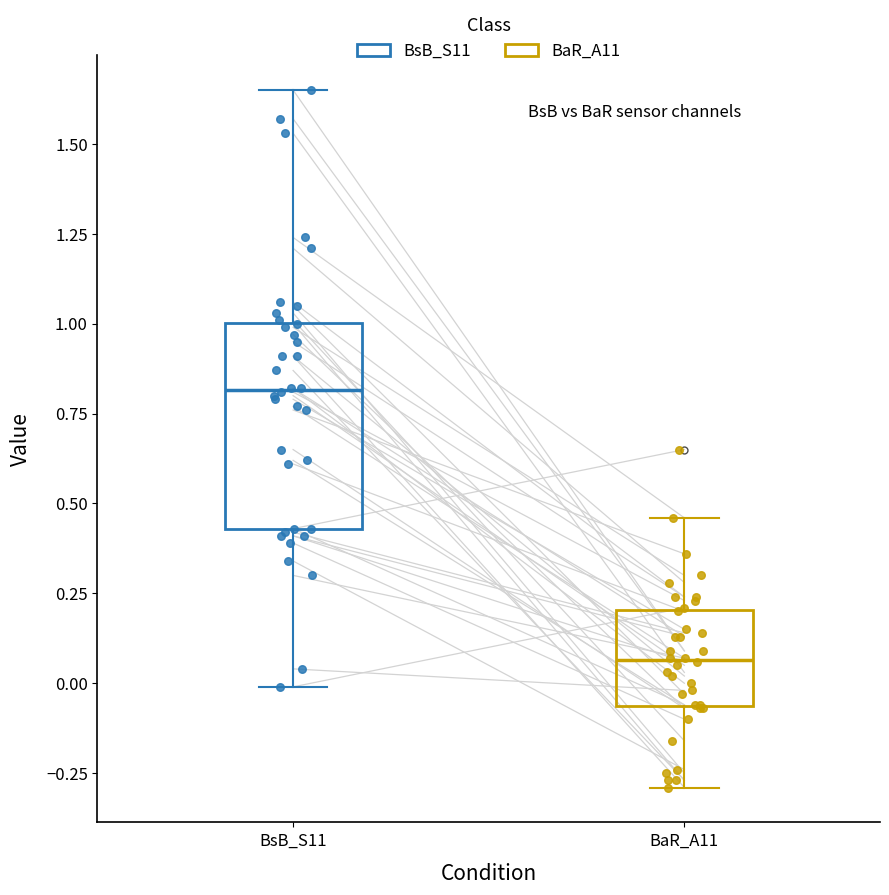

Which box's median line is the lowest?

BaR_A11